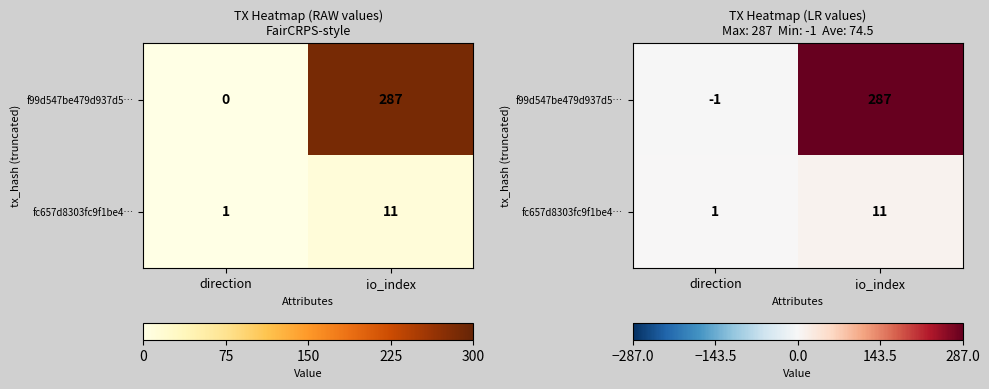

Count the number of categories in the chart.

2